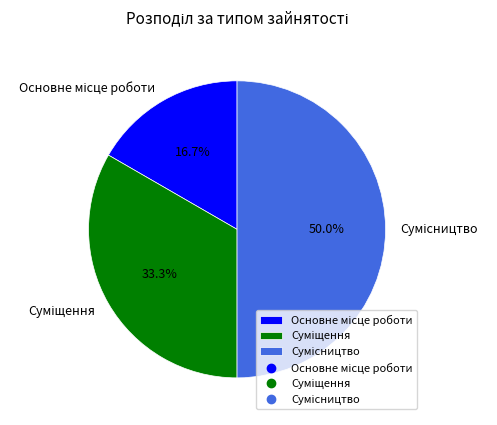

How many slices are in this pie chart?

3